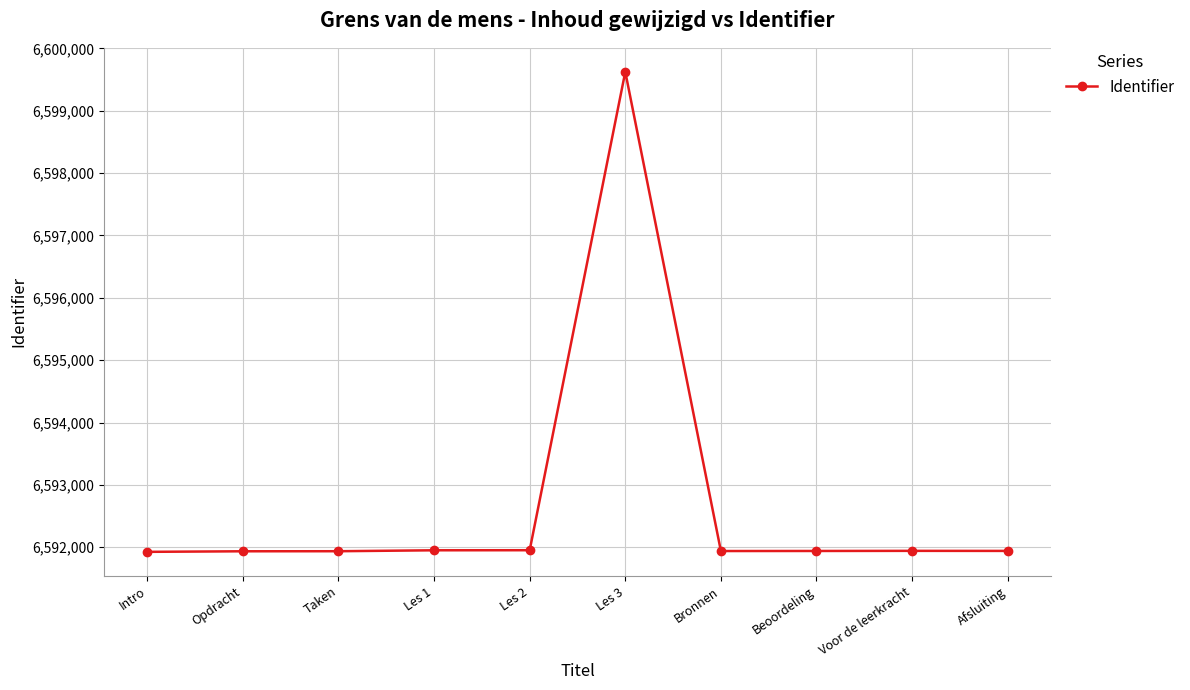

True or false: the data has more than 0 interior local peaks.

True